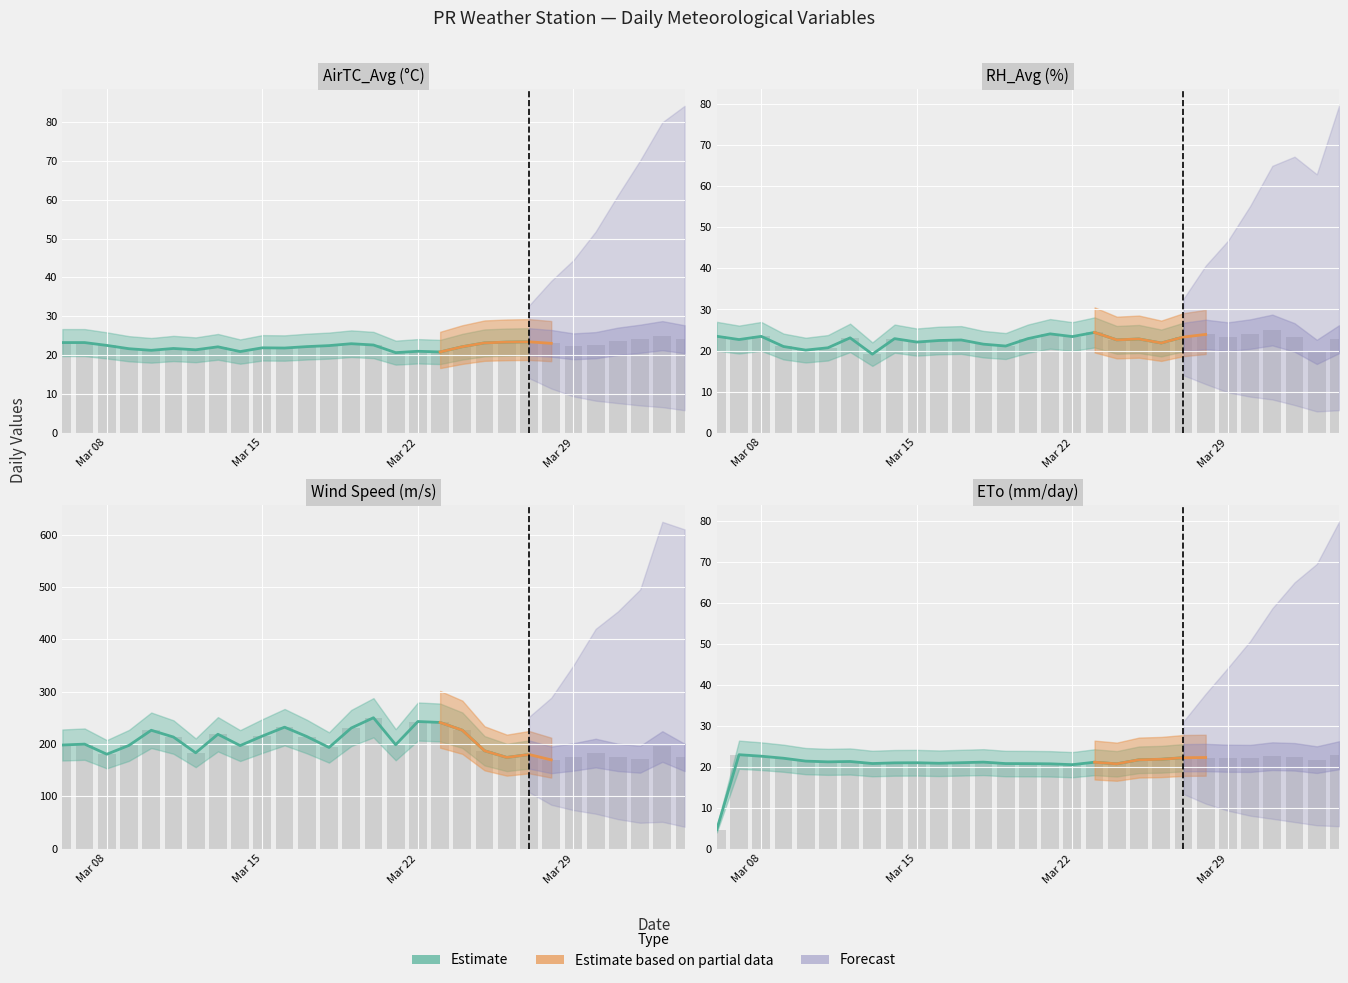

Read the ETo value at 2011-03-14.

20.9